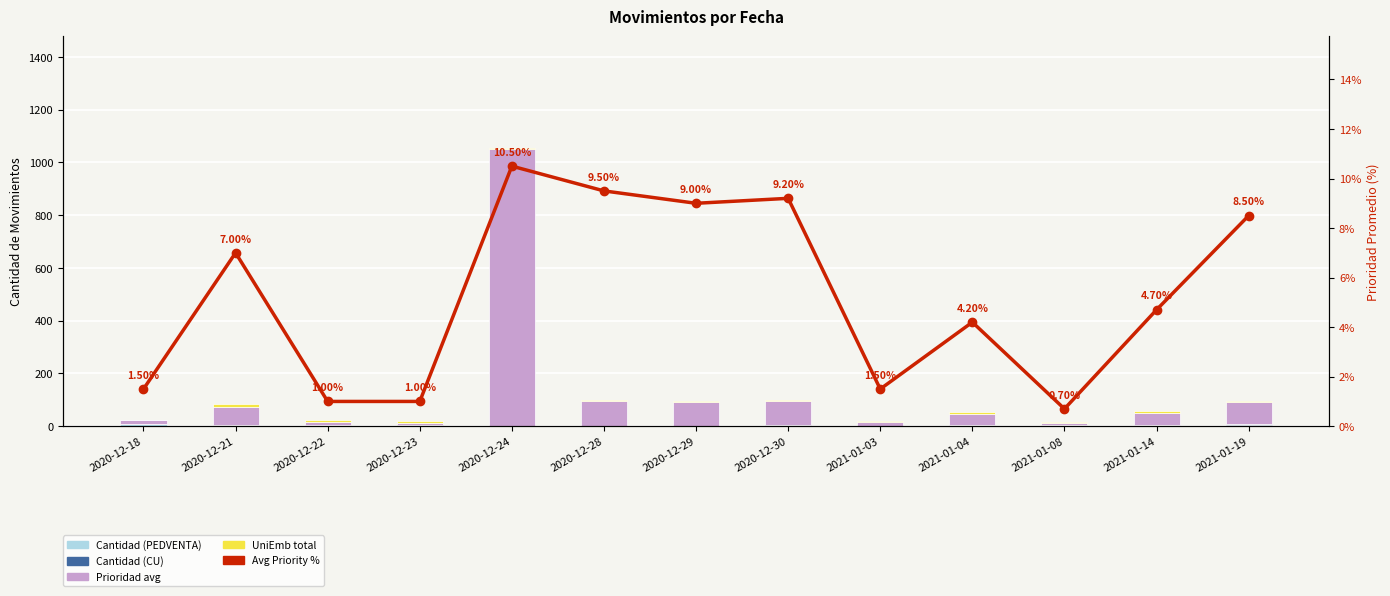

How many UniEmb total values are between 5 and 6?

10